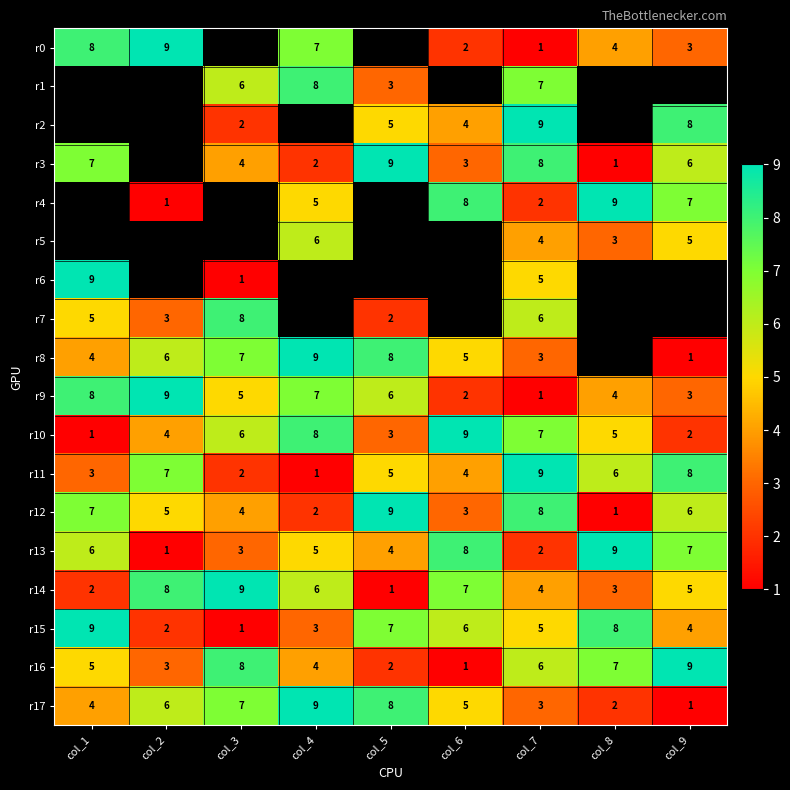

Rank the categories by r13 value from lowest to highest.

col_2, col_7, col_3, col_5, col_4, col_1, col_9, col_6, col_8